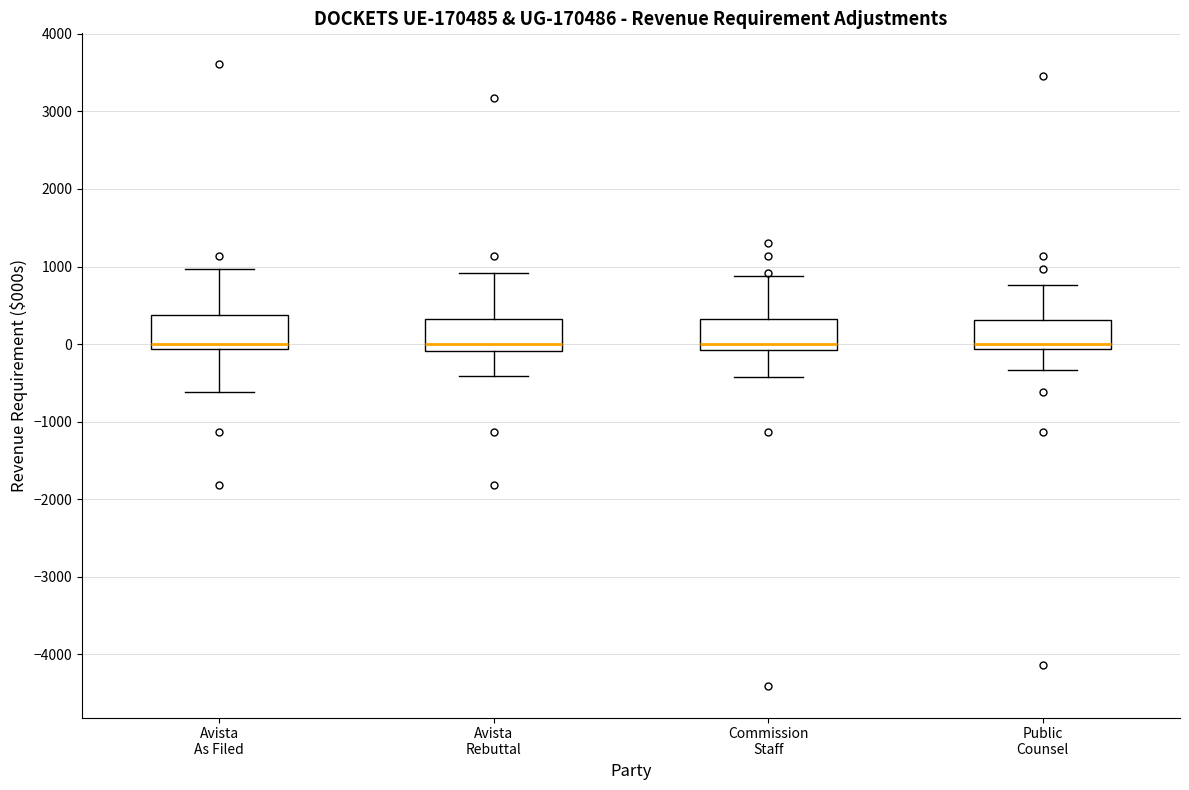

Reading left to right, transcribe this box plot: for each box, give where its median line is, the range the box spans, and where its two whiskers end, as read against the y-axis. The values are not printed on the chart, so give them approximately, as read against the axis.

Avista As Filed: median 0, box -100 to 400, whiskers -600 to 1000
Avista Rebuttal: median 0, box -100 to 300, whiskers -400 to 900
Commission Staff: median 0, box -100 to 300, whiskers -400 to 900
Public Counsel: median 0, box -100 to 300, whiskers -300 to 800